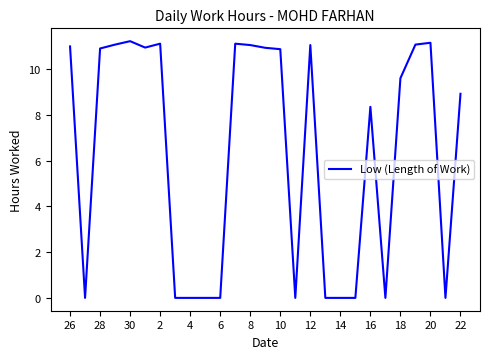

What is the greatest value displayed?

11.2